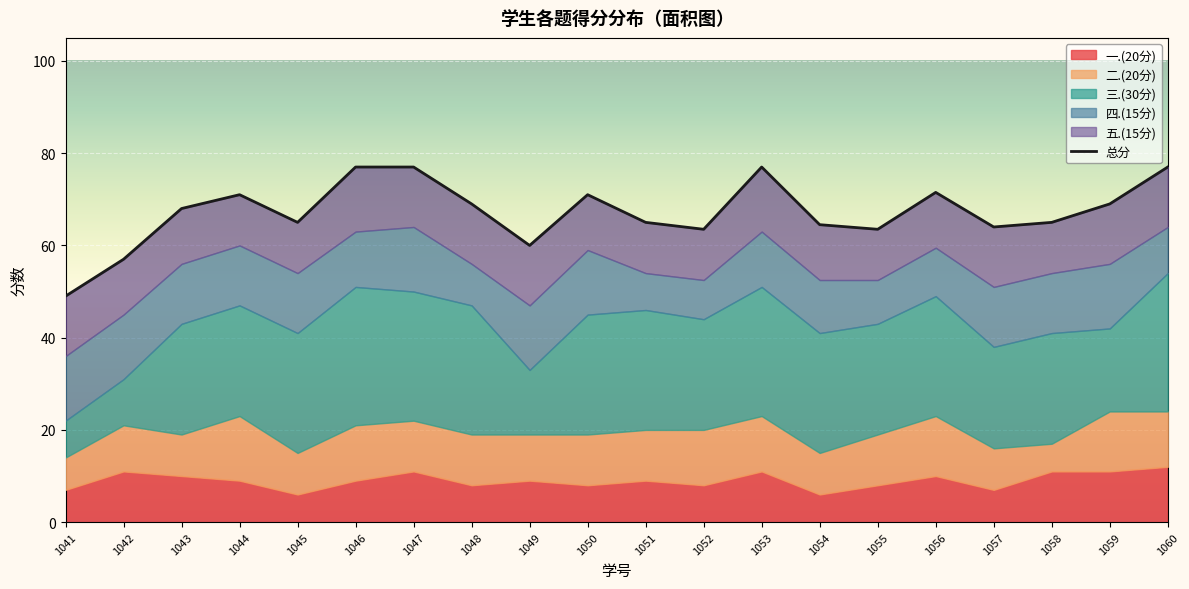

Rank the categories by value from lowest to highest.

1041, 1042, 1049, 1052, 1055, 1057, 1054, 1045, 1051, 1058, 1043, 1048, 1059, 1044, 1050, 1056, 1046, 1047, 1053, 1060